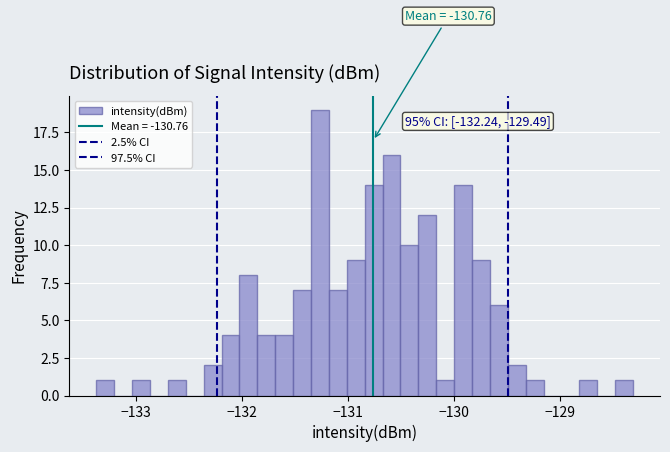

Read against the x-axis, roughly where is the centre of the tallest bar?

-131.3